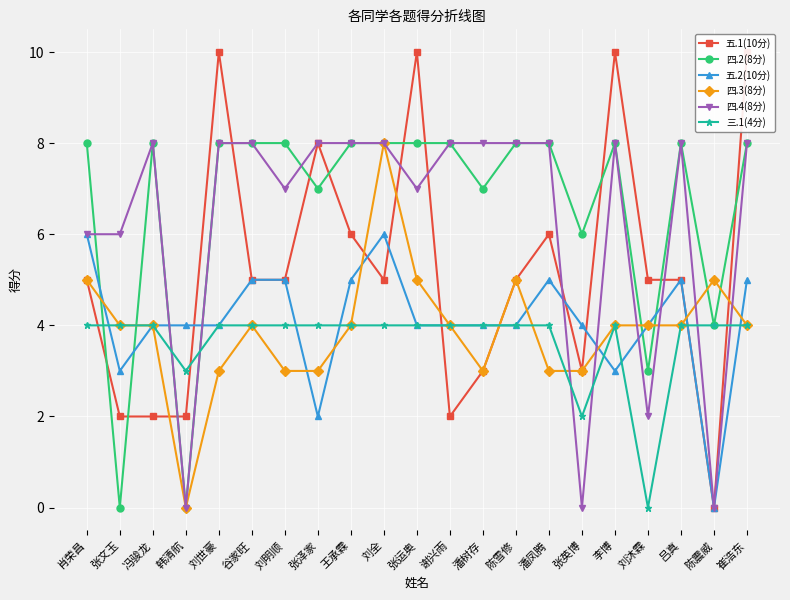

True or false: 五.1(10分) and 三.1(4分) cross at least once.

True